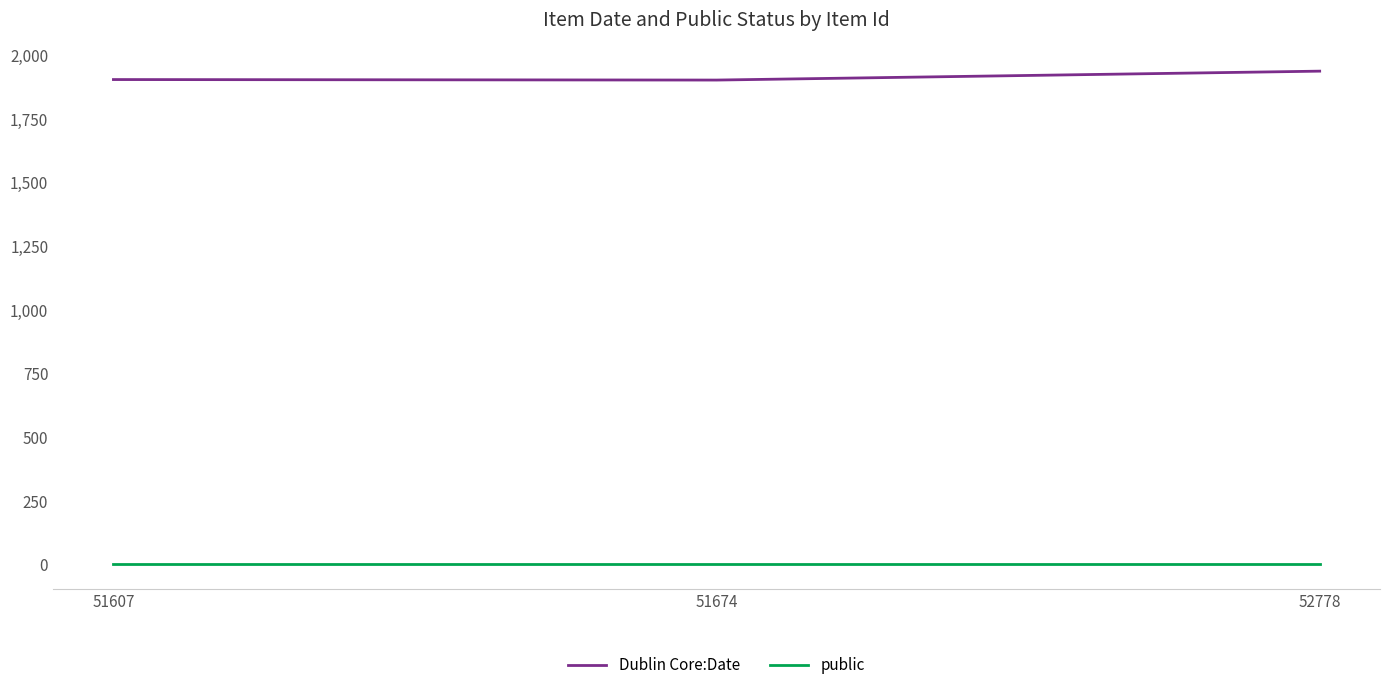

Is it true that public equals 1 at 51674?

True